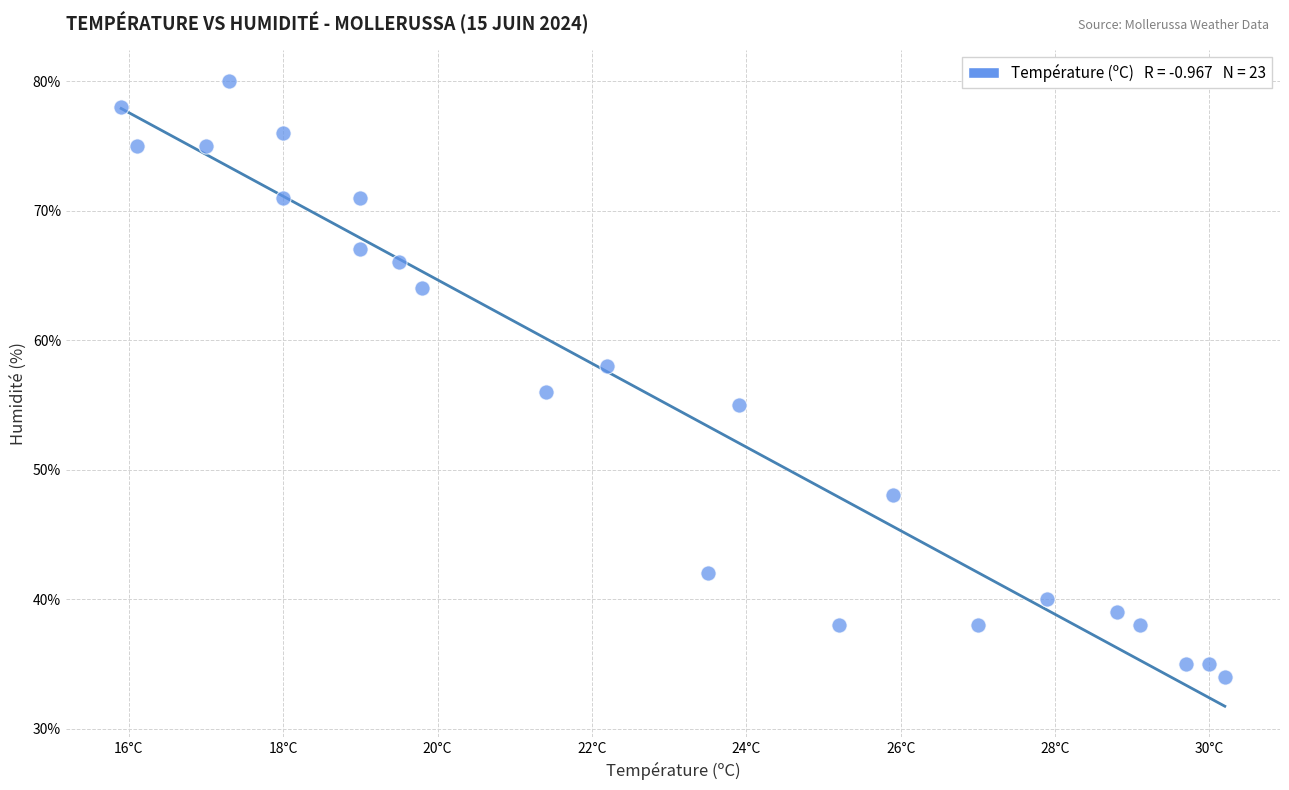

What is the range of Y values (max minus min)?

46